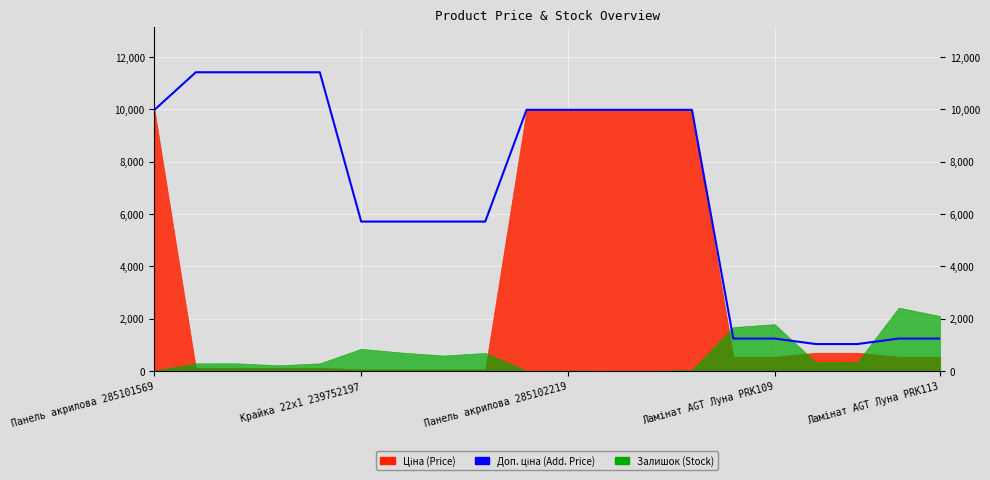

What is the maximum value shown in the chart?

11410.0